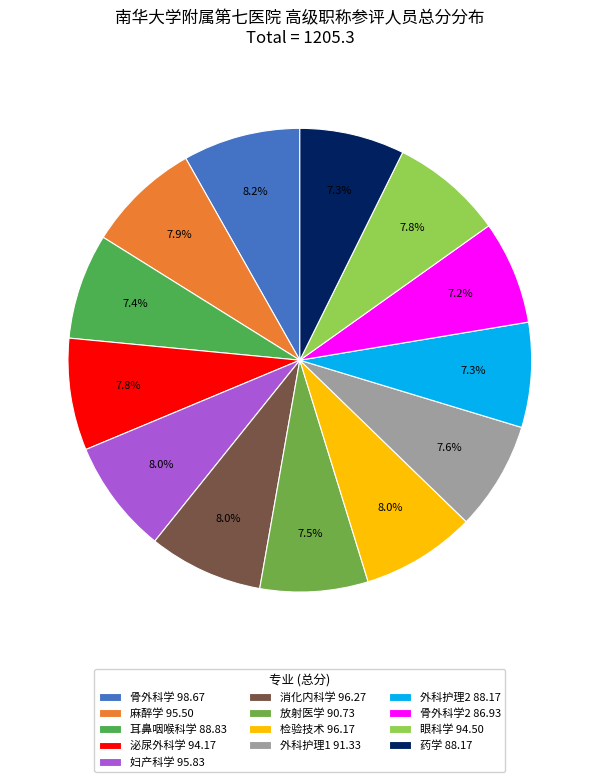

Does any single category account for the majority?

No